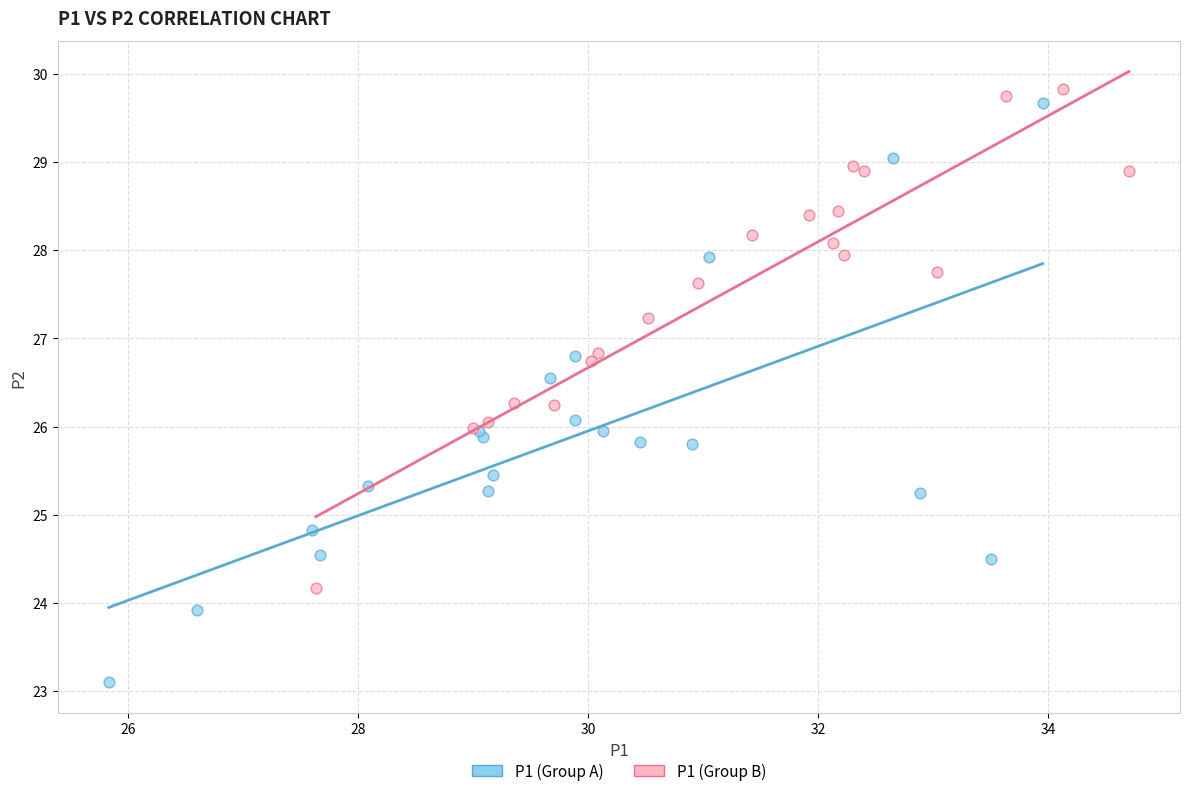

Which series reaches the minimum Y coordinate?

P1 (Group A)